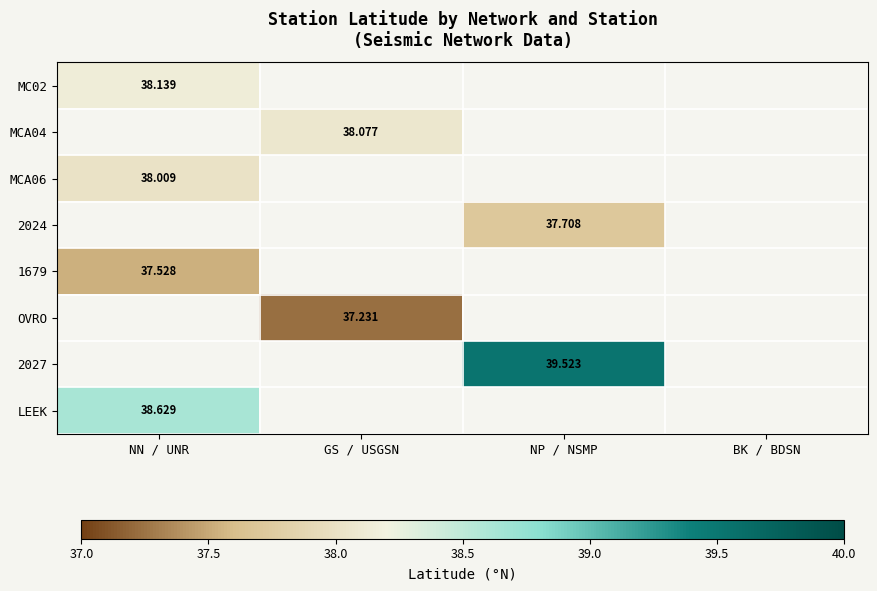

At which category is the sum across all series the highest?

NN / UNR